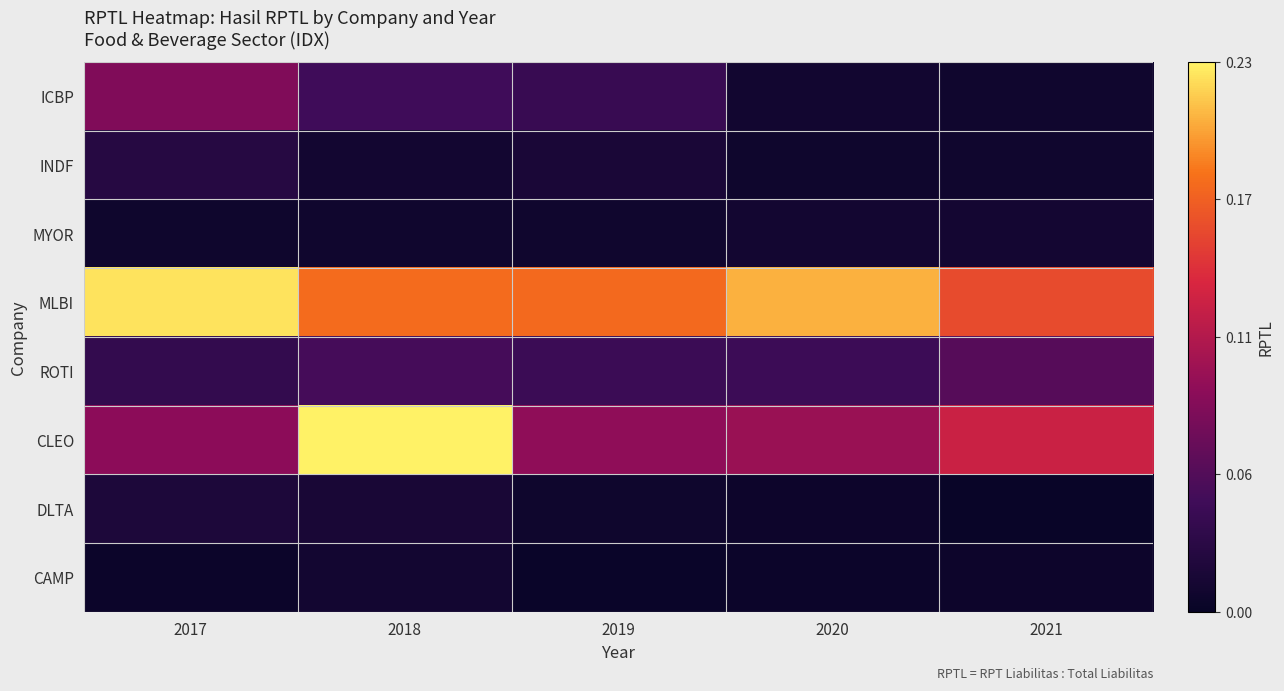

At which category is the sum across all series the highest?

2018